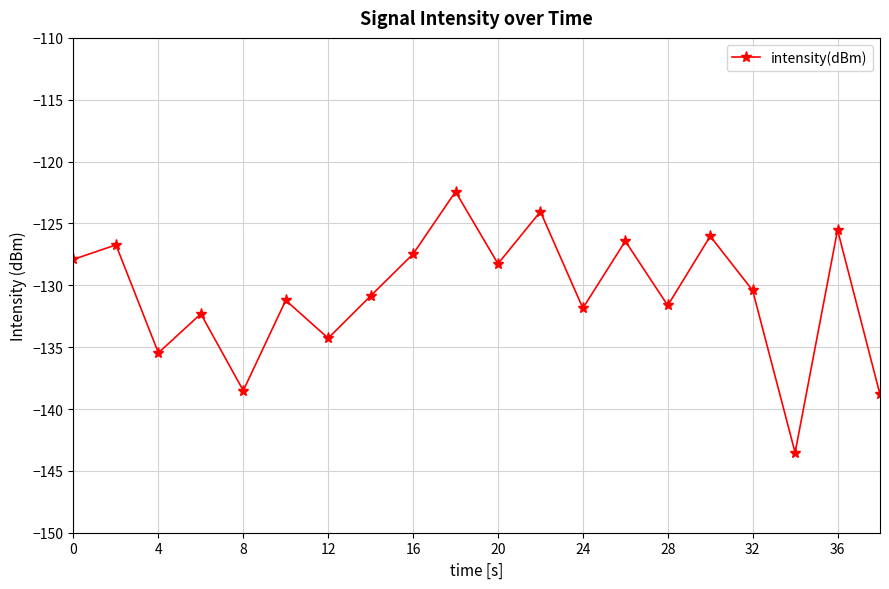

What is the maximum value shown in the chart?

-122.4